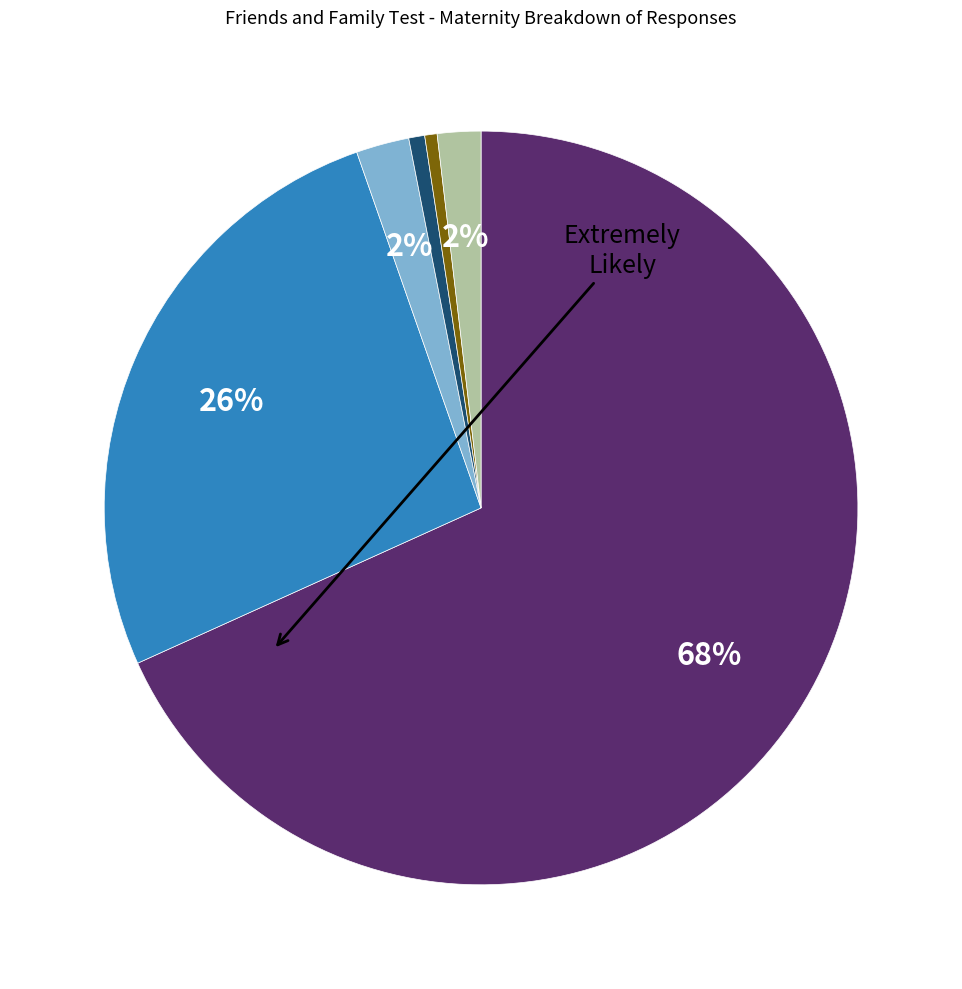

To the nearest percent, what is the average slice percentage?

17%